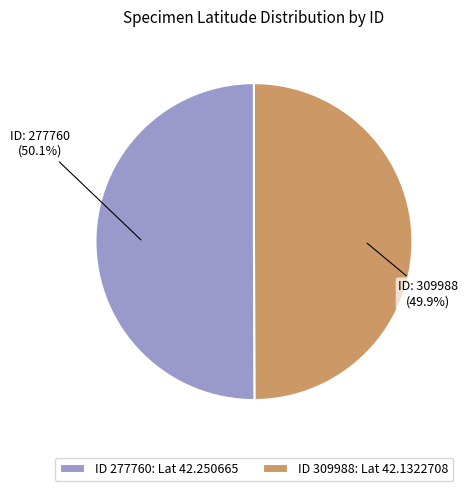

What portion of the pie excludes ID 309988: Lat 42.1322708?

50.1%